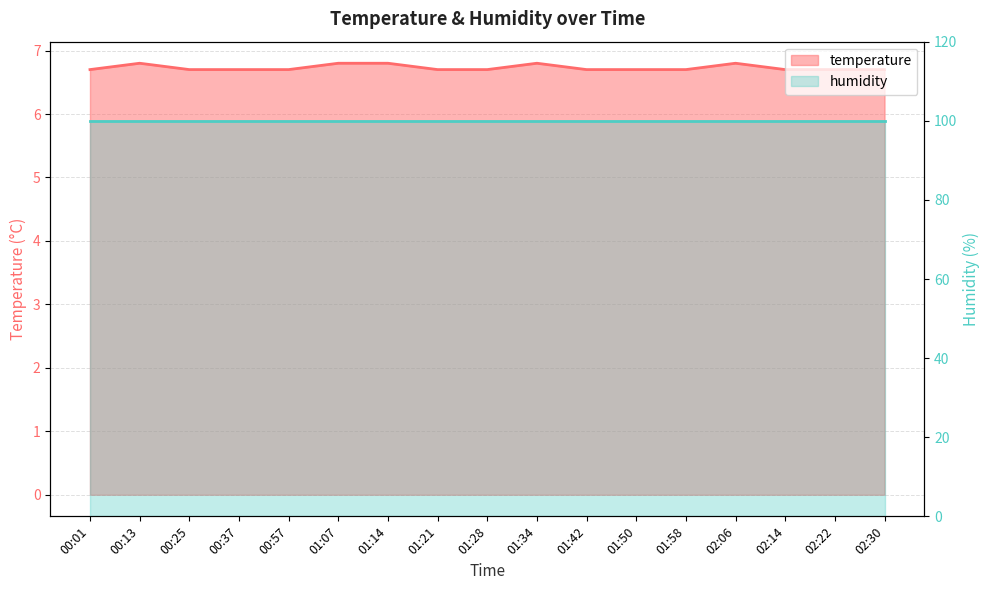

Reading left to right, transcribe all the data shown in this chart.

6.7	6.8	6.7	6.7	6.7	6.8	6.8	6.7	6.7	6.8	6.7	6.7	6.7	6.8	6.7	6.7	6.7